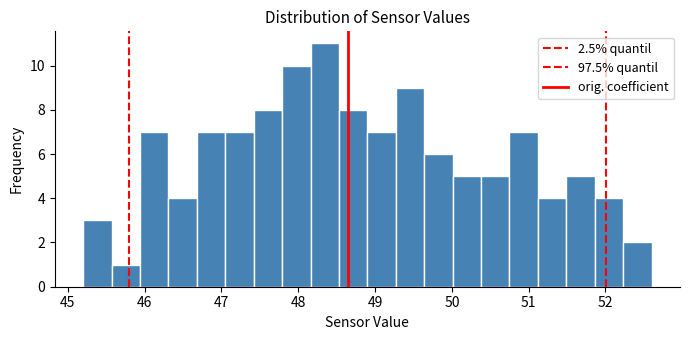

Read against the x-axis, roughly where is the centre of the tallest bar?

48.3